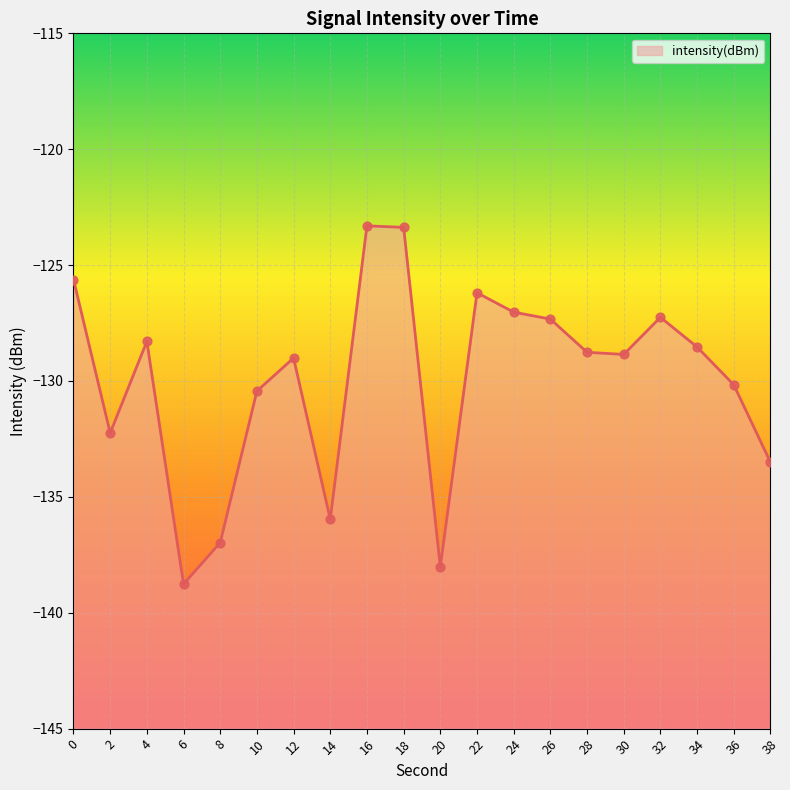

Between 28 and 8, which is larger?

28